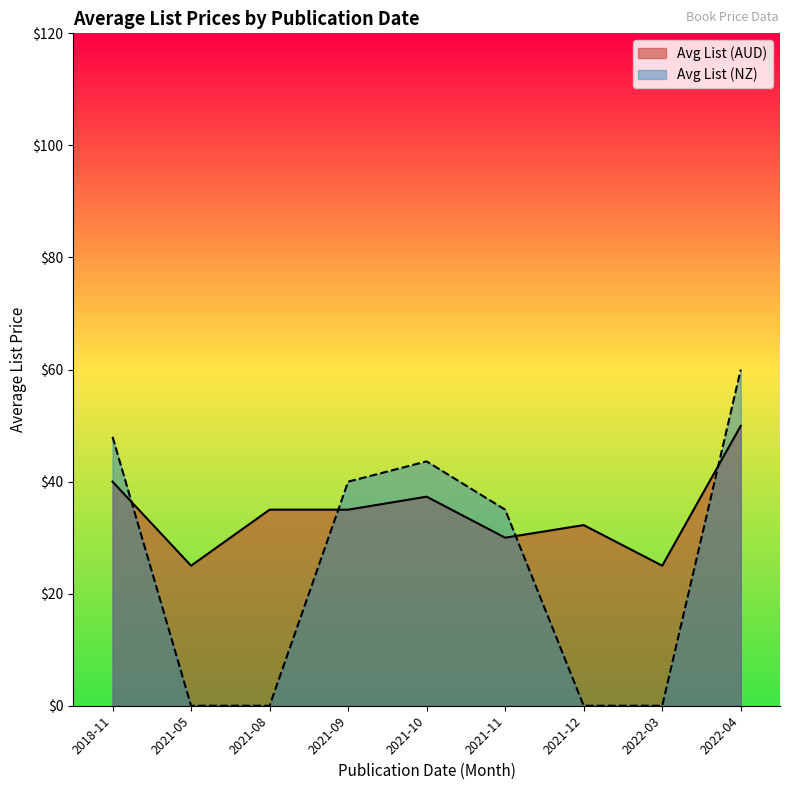

What is the minimum value for Avg List (AUD)?

25.0